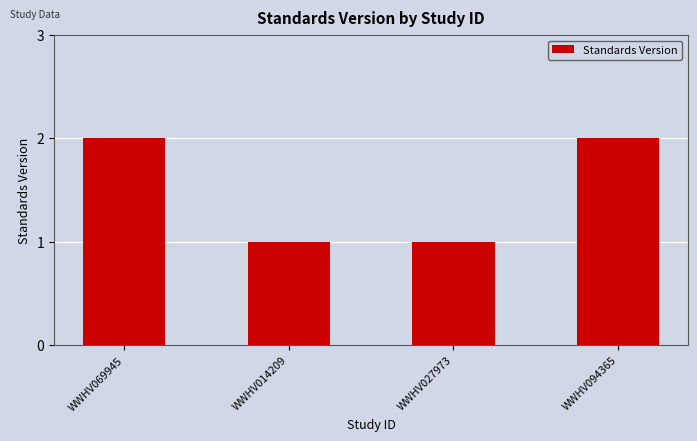

The value at WWHV014209 is 1. True or false?

True